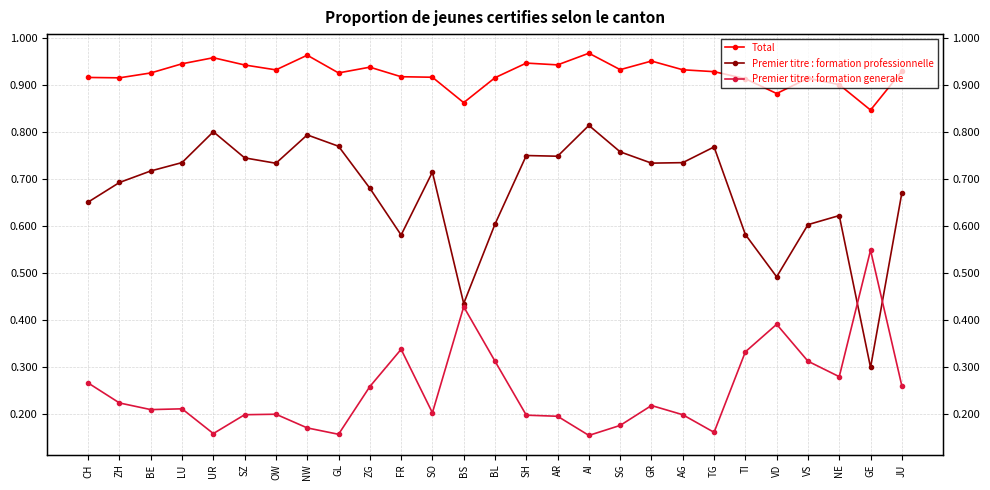

What is the label of the 22nd point from the left?

TI